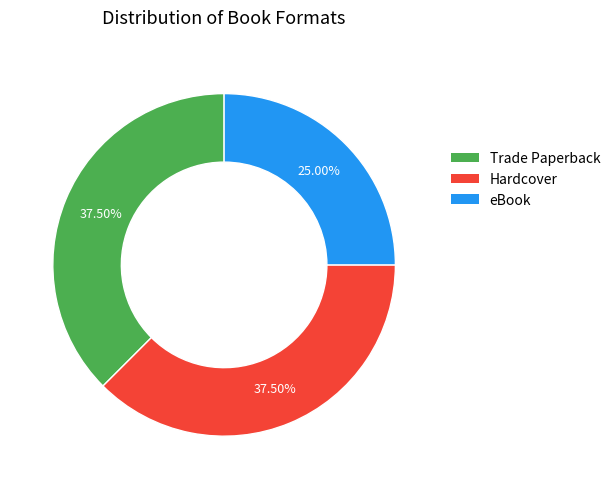

Does any single category account for the majority?

No